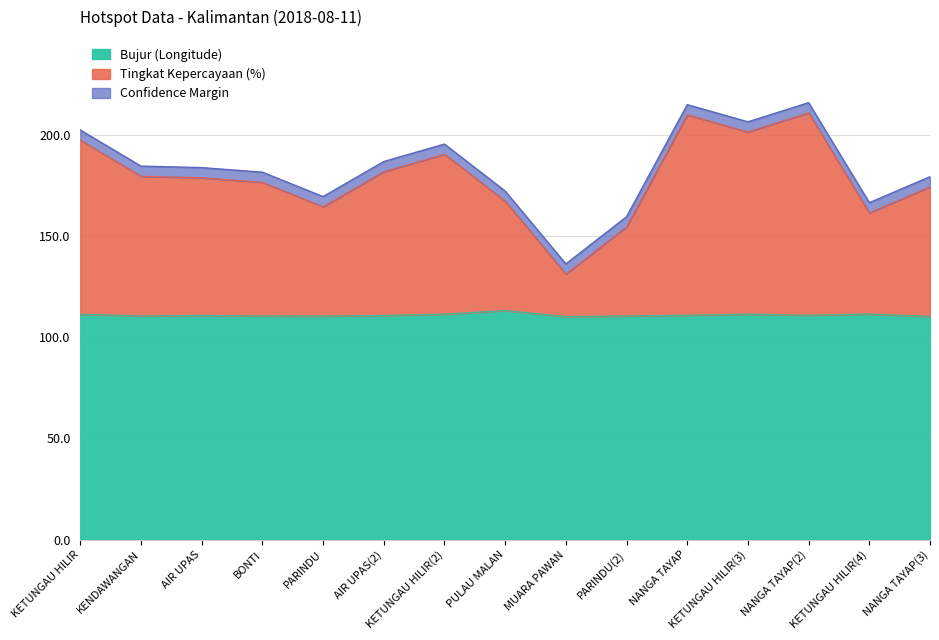

What is the approximate value of Bujur (Longitude) at KETUNGAU HILIR?

111.4